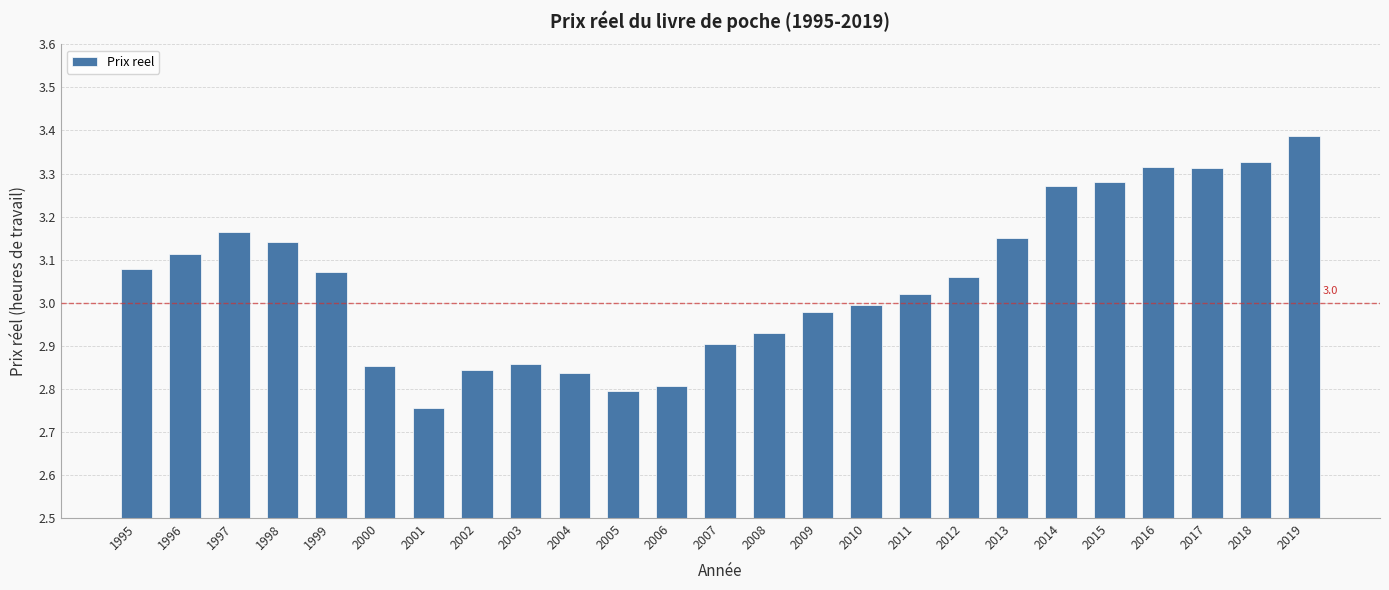

What is the sum of the values at 1997 and 1995?

6.2